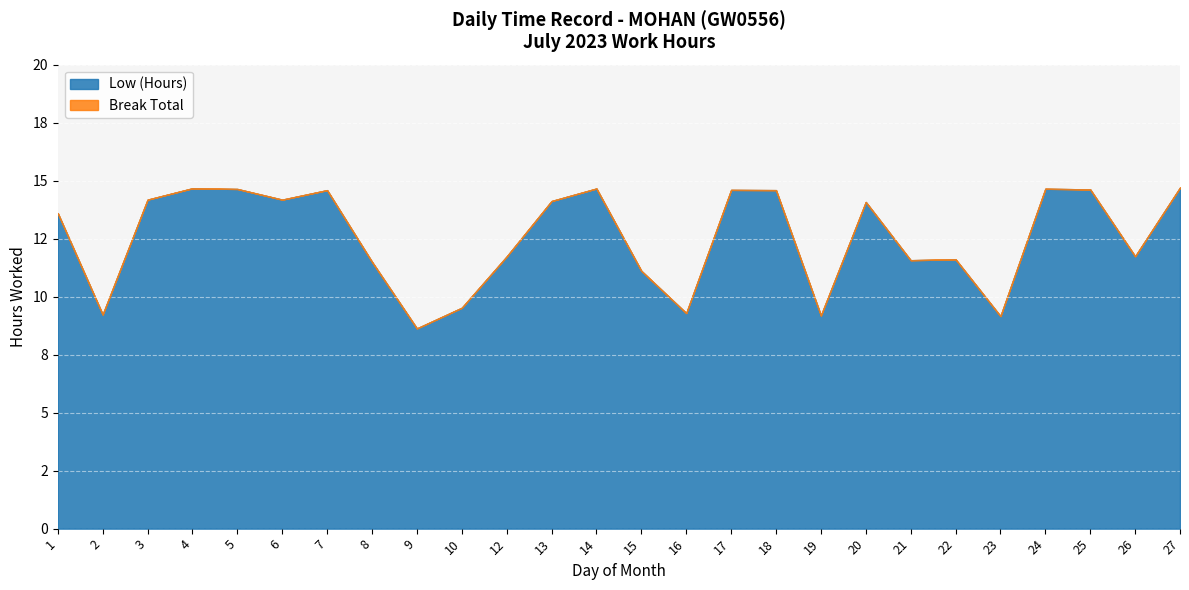

Reading left to right, list all the values displayed in this chart.

Low (Hours): 13.6	9.2	14.2	14.7	14.6	14.2	14.6	11.5	8.6	9.5	11.7	14.1	14.7	11.1	9.3	14.6	14.6	9.2	14.1	11.6	11.6	9.2	14.7	14.6	11.7	14.7
Break Total: 0.0	0.0	0.0	0.0	0.0	0.0	0.0	0.0	0.0	0.0	0.0	0.0	0.0	0.0	0.0	0.0	0.0	0.0	0.0	0.0	0.0	0.0	0.0	0.0	0.0	0.0